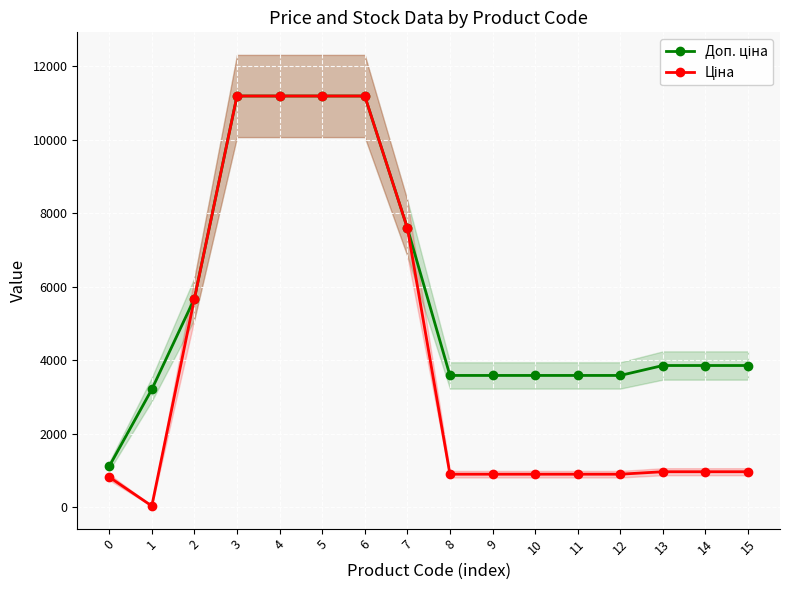

What is the value of the Доп. ціна point at the 14th from the left?

3854.0